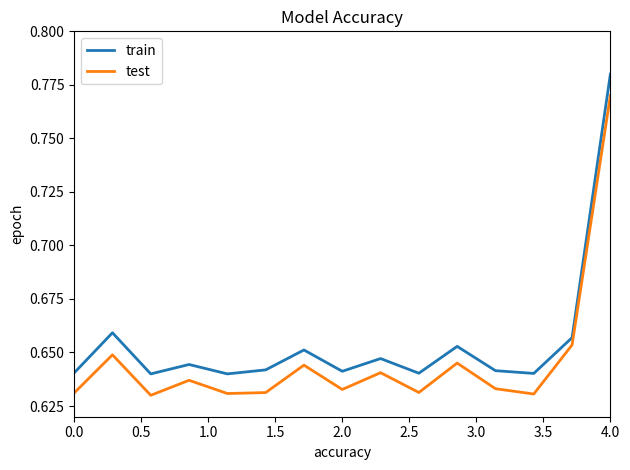

Does the chart have visible grid lines?

No